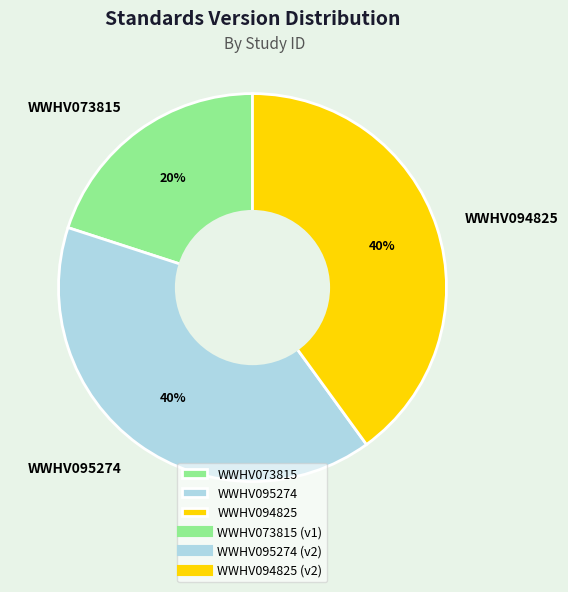

What percentage is the WWHV073815 slice, to the nearest percent?

20%